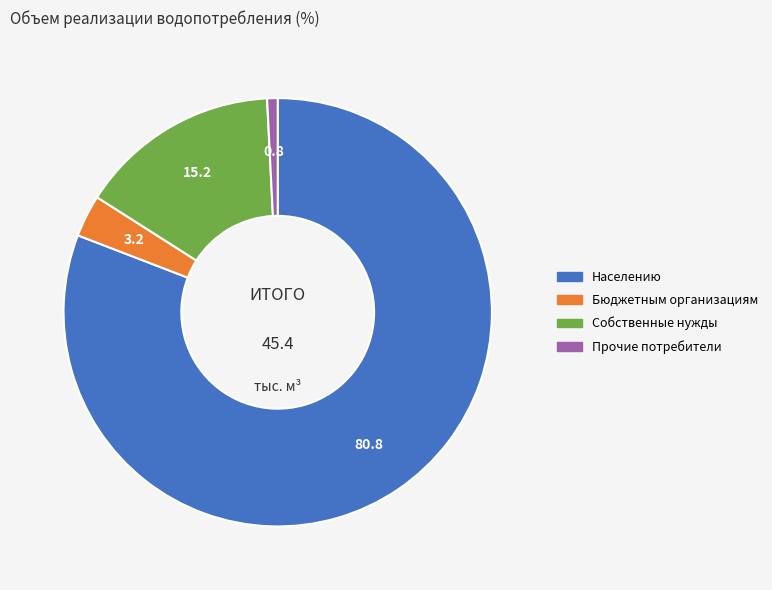

Which slice is the smallest?

Прочие потребители